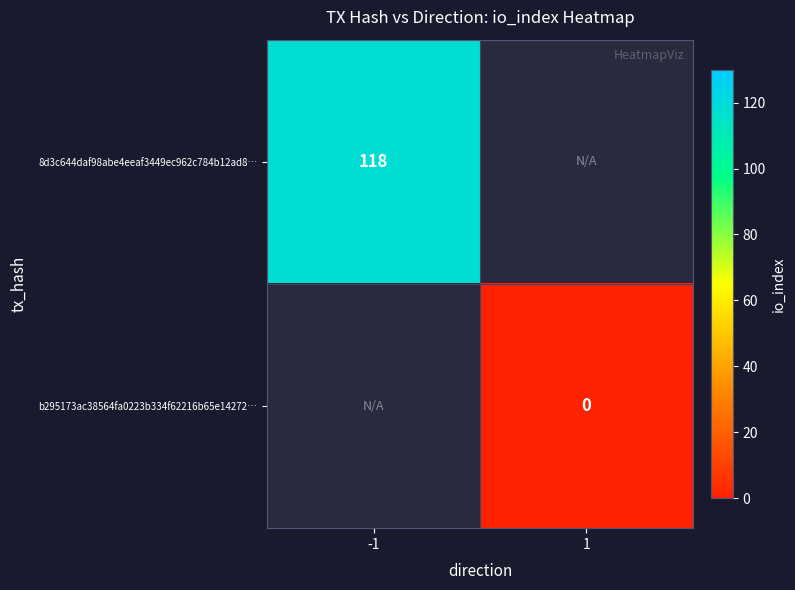

At which category does the chart reach its minimum across all series?

1